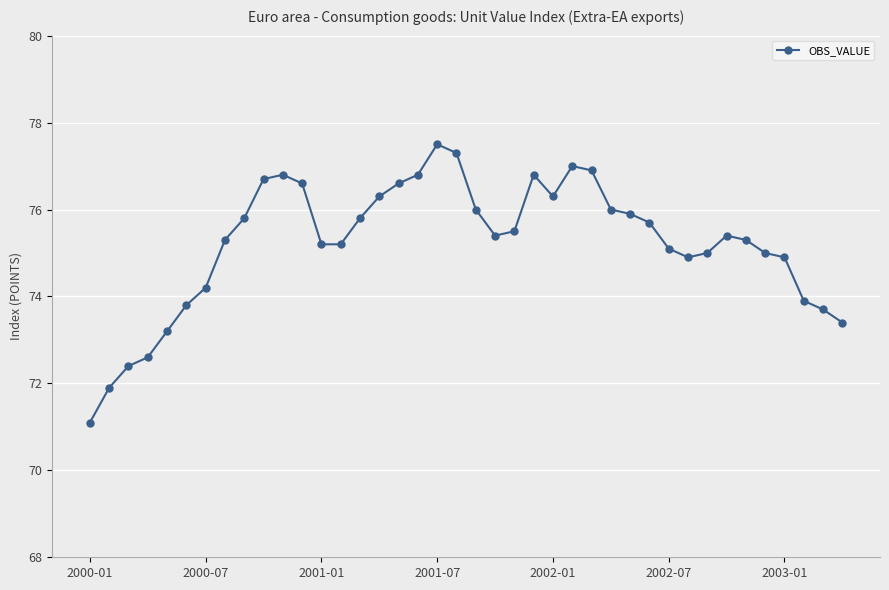

What is the value of the 24th point from the left?

76.8